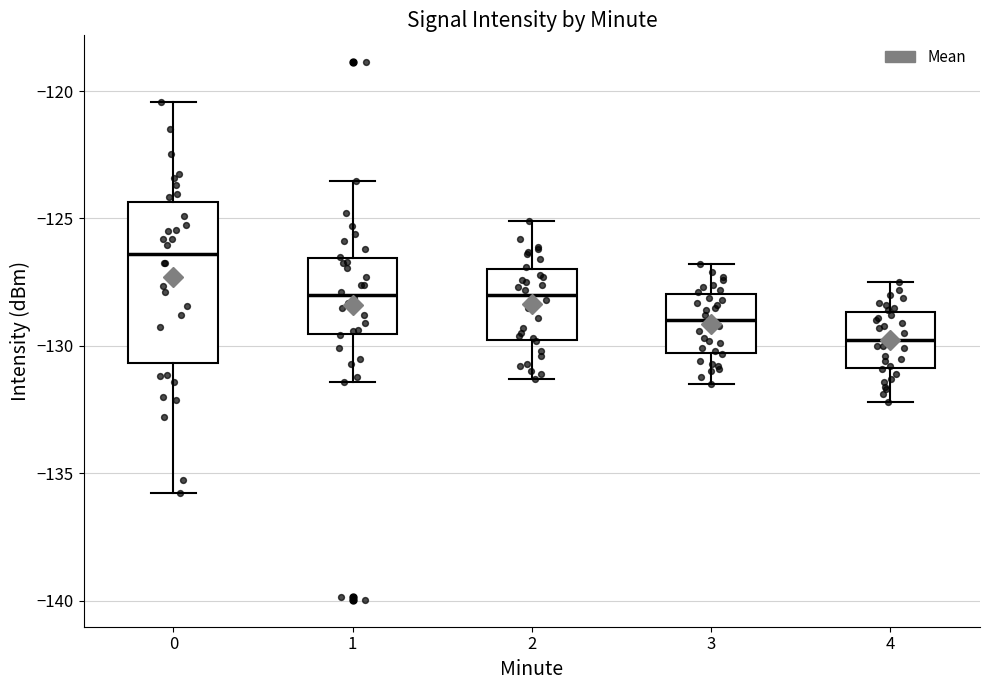

Reading left to right, transcribe this box plot: for each box, give where its median line is, the range the box spans, and where its two whiskers end, as read against the y-axis. The values are not printed on the chart, so give them approximately, as read against the axis.

0: median -126.5, box -130.5 to -124.5, whiskers -136.0 to -120.5
1: median -128.0, box -129.5 to -126.5, whiskers -131.5 to -123.5
2: median -128.0, box -130.0 to -127.0, whiskers -131.5 to -125.0
3: median -129.0, box -130.5 to -128.0, whiskers -131.5 to -127.0
4: median -129.5, box -131.0 to -128.5, whiskers -132.0 to -127.5